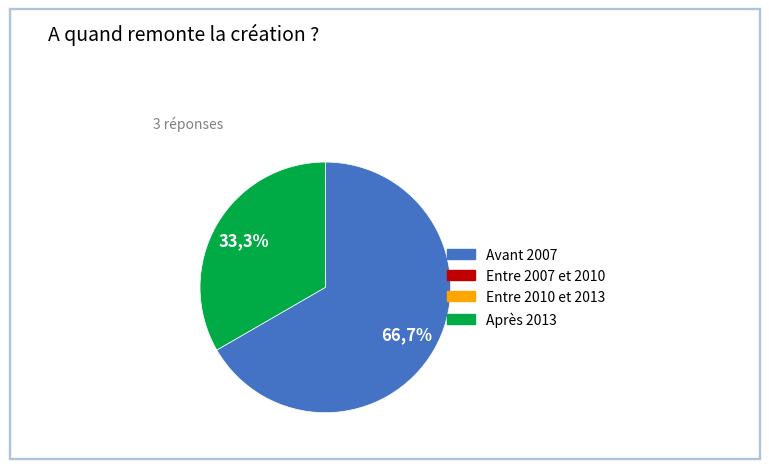

The 2006-09-11 slice represents 8% of the pie. True or false?

False